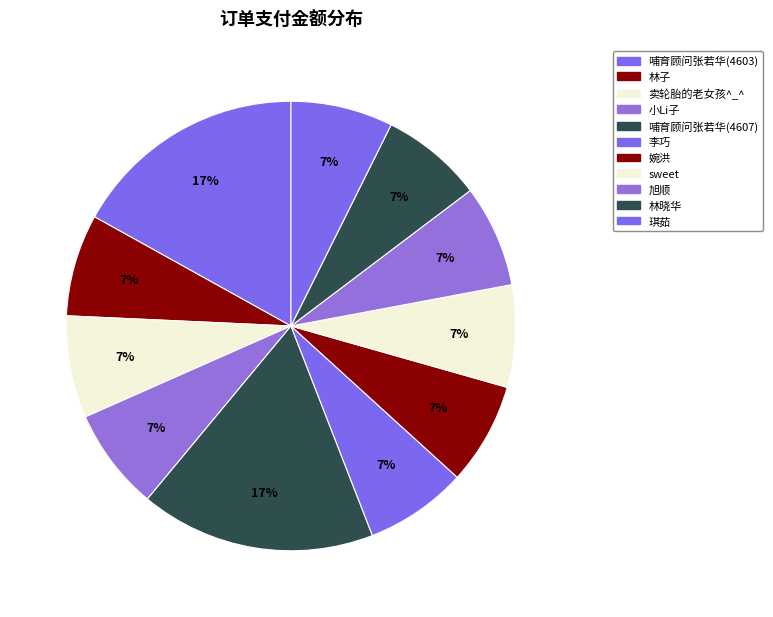

How many segments does this pie chart have?

11